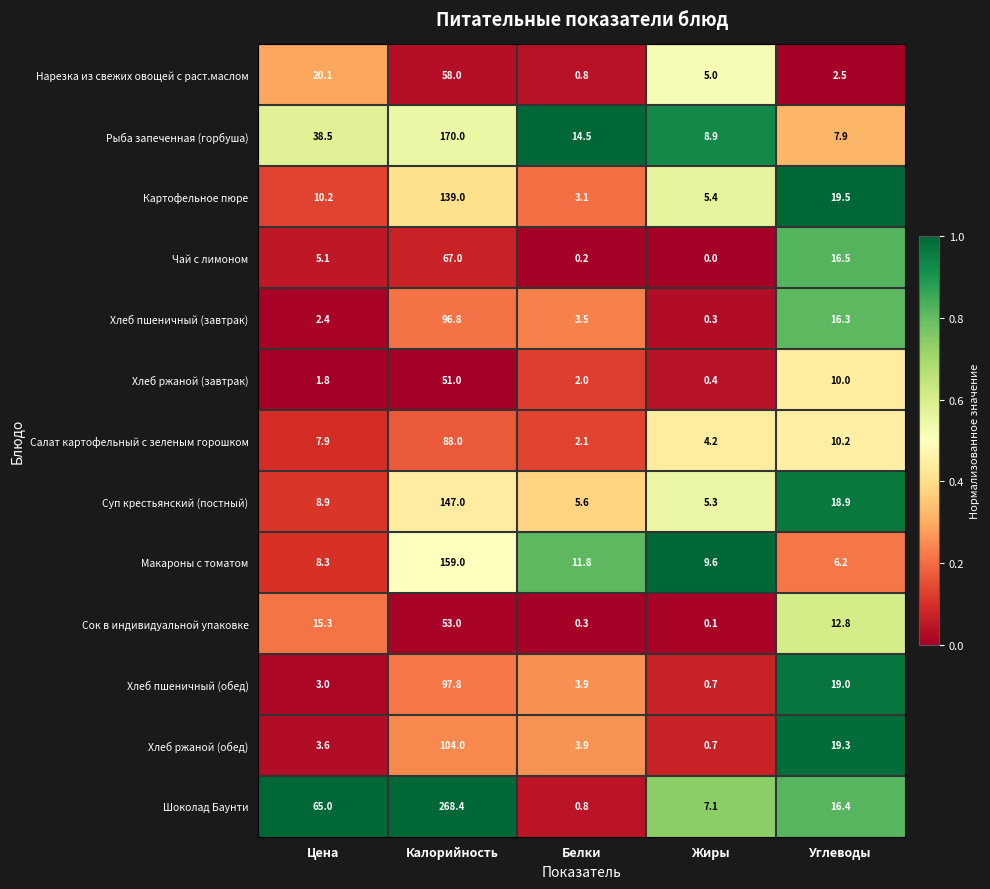

What value does the Хлеб пшеничный (завтрак) series have at Углеводы?

16.3